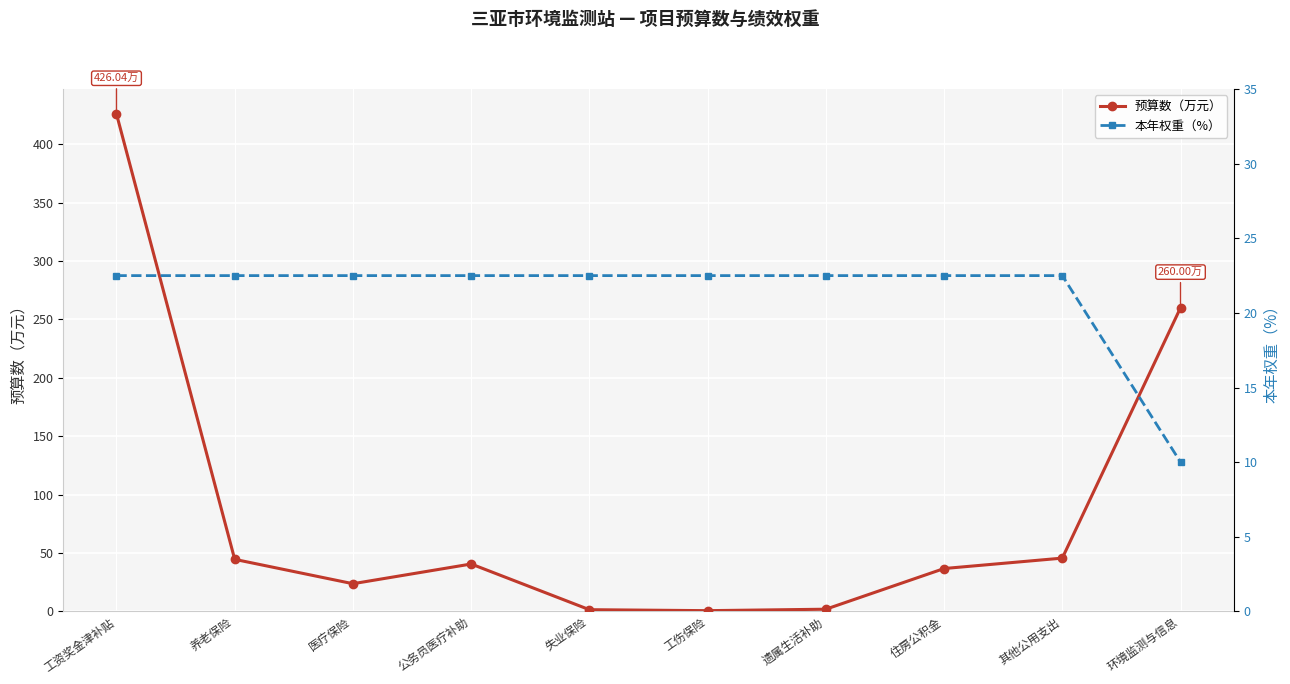

Is it true that 预算数（万元） equals 1.8 at 遗属生活补助?

True